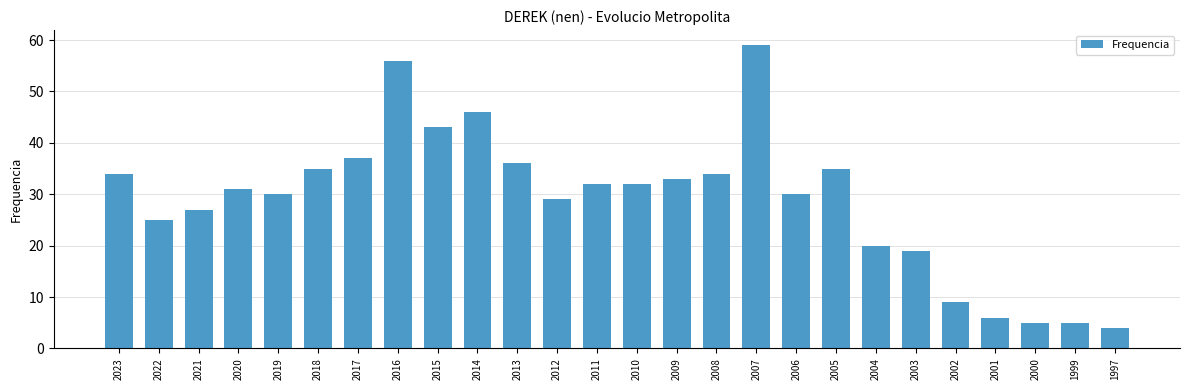

At which category does the chart reach its peak across all series?

2007